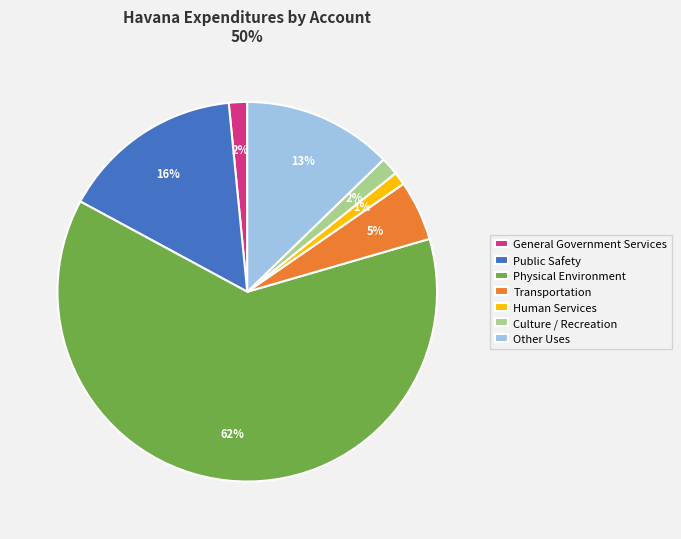

To the nearest percent, what is the average slice percentage?

14%